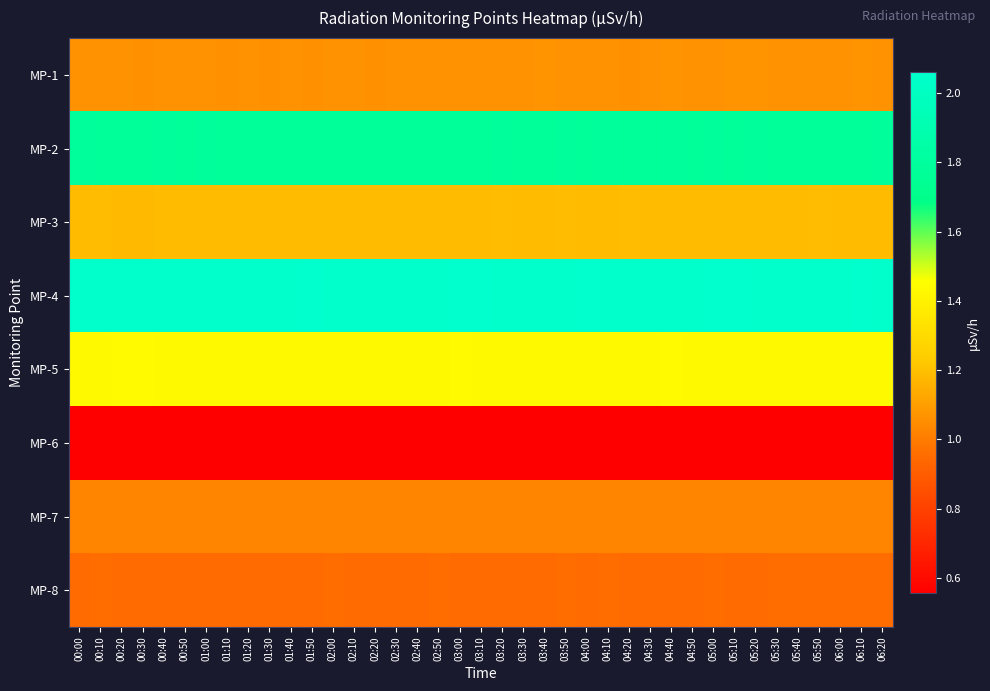

What is the maximum value shown in the chart?

2.1